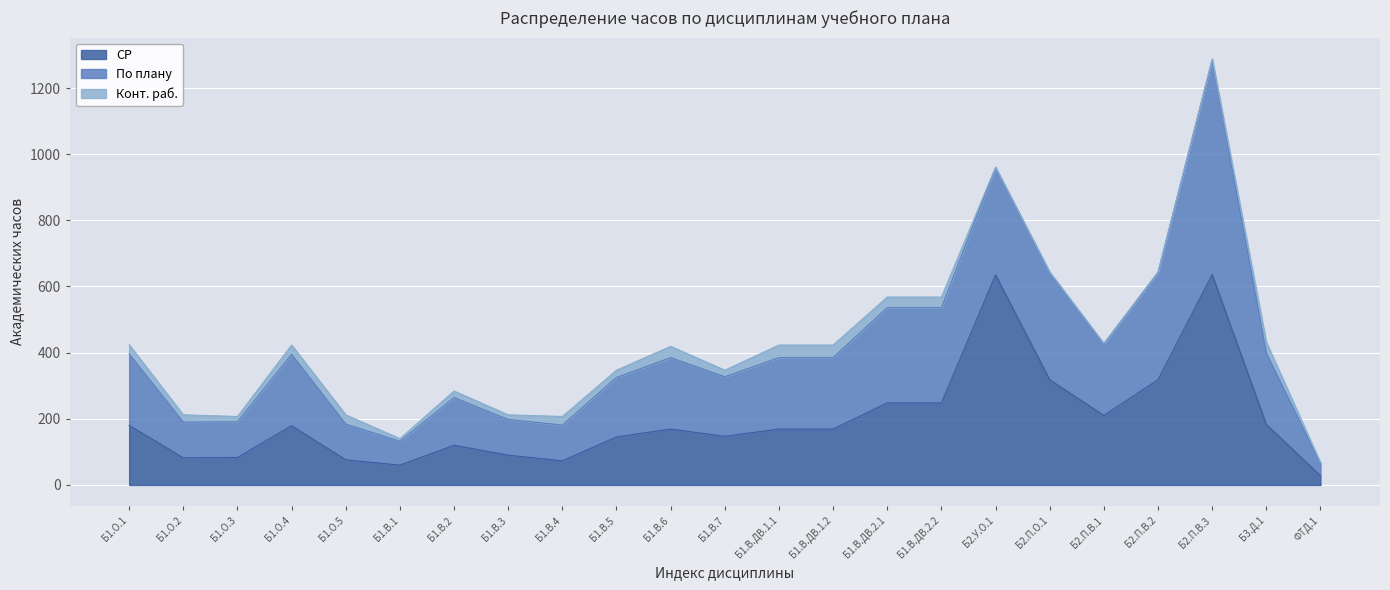

Is it true that Конт. раб. equals 1 at Б2.У.О.1?

False